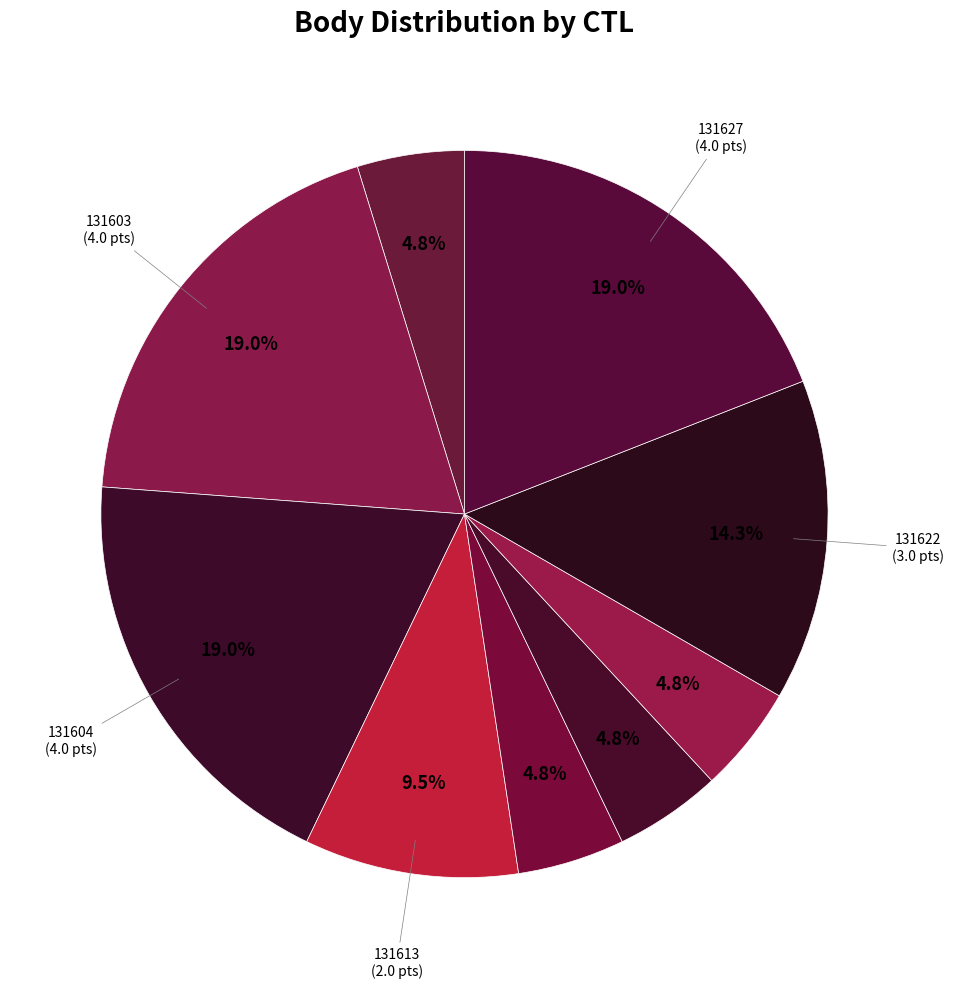

How many segments does this pie chart have?

9